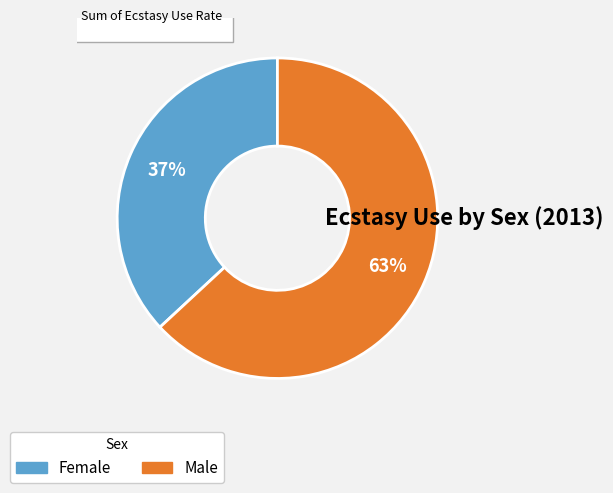

How many segments does this pie chart have?

2